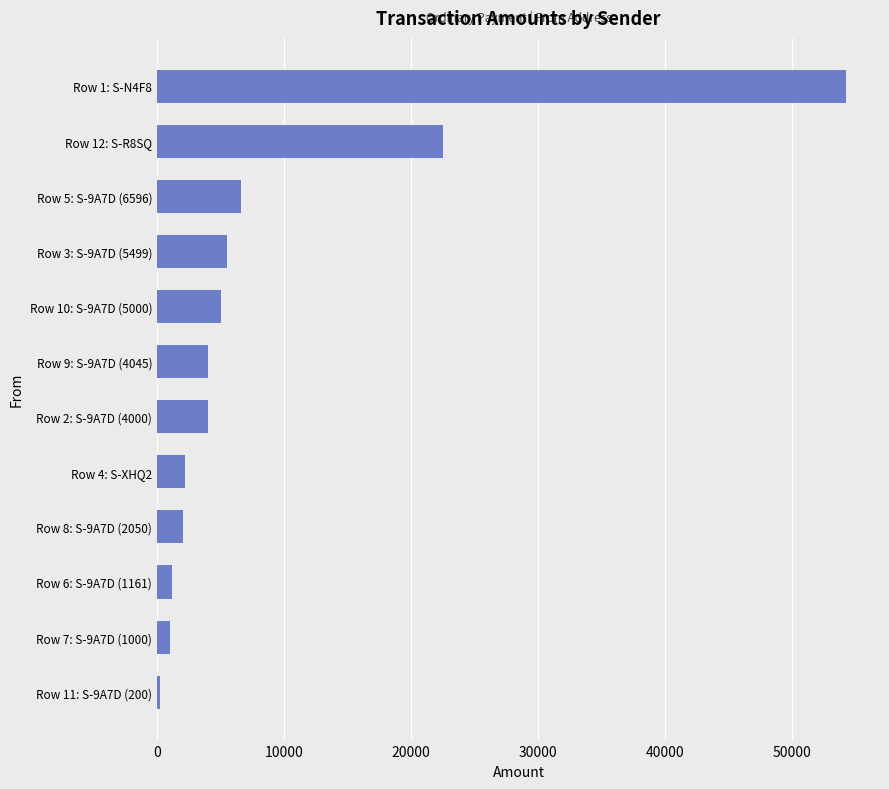

What is the sum of all values?

108451